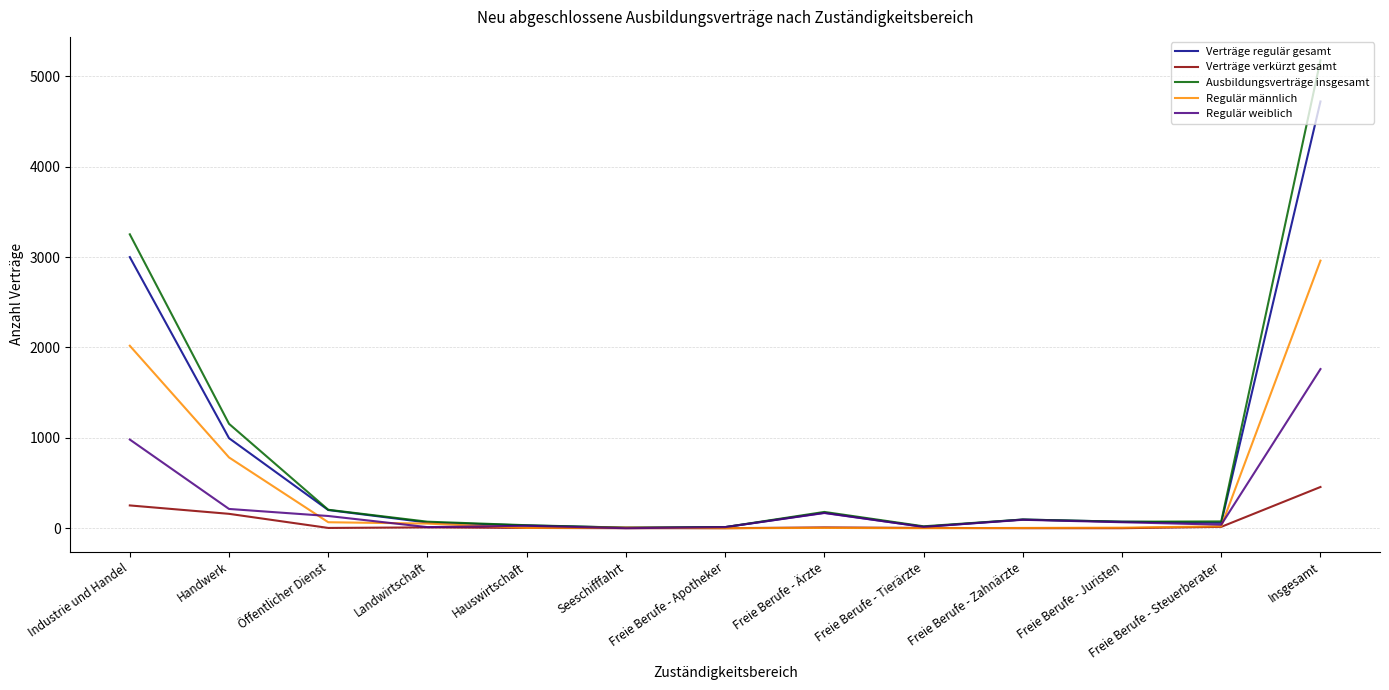

Which series has the largest total across all categories?

Ausbildungsverträge insgesamt